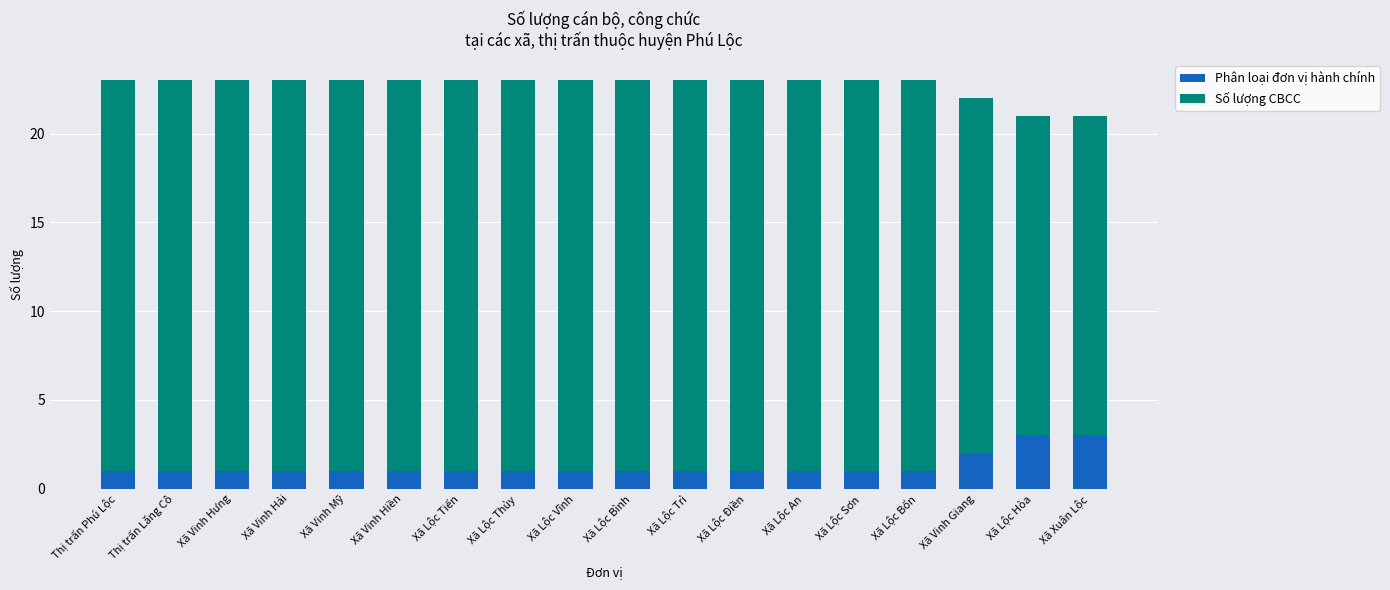

The value of Phân loại đơn vị hành chính at Xã Lộc Tiến is 1. True or false?

True